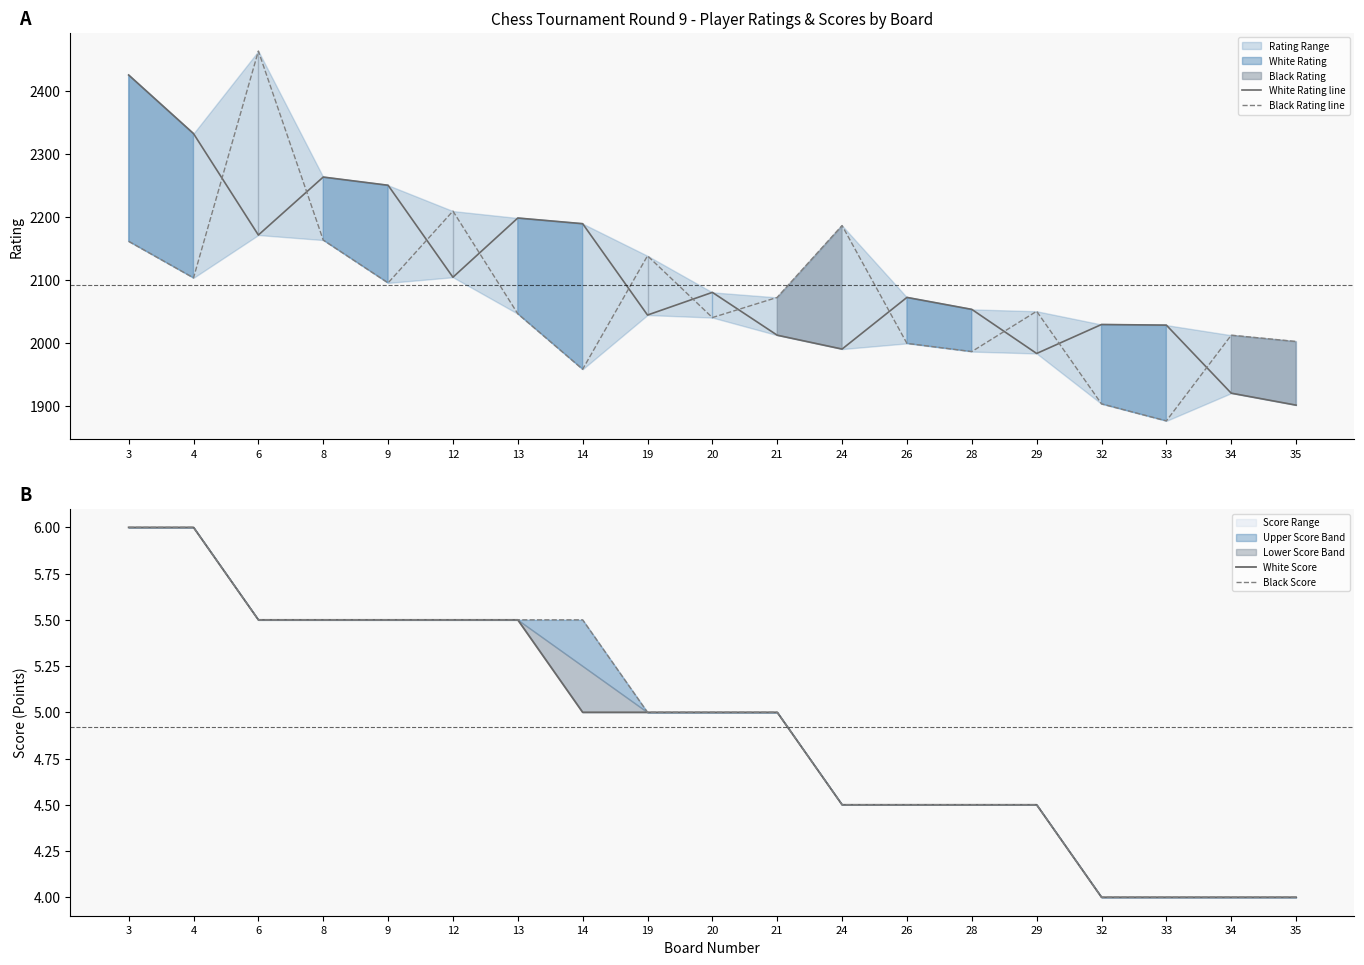

Which category has the lowest value across all series?

32